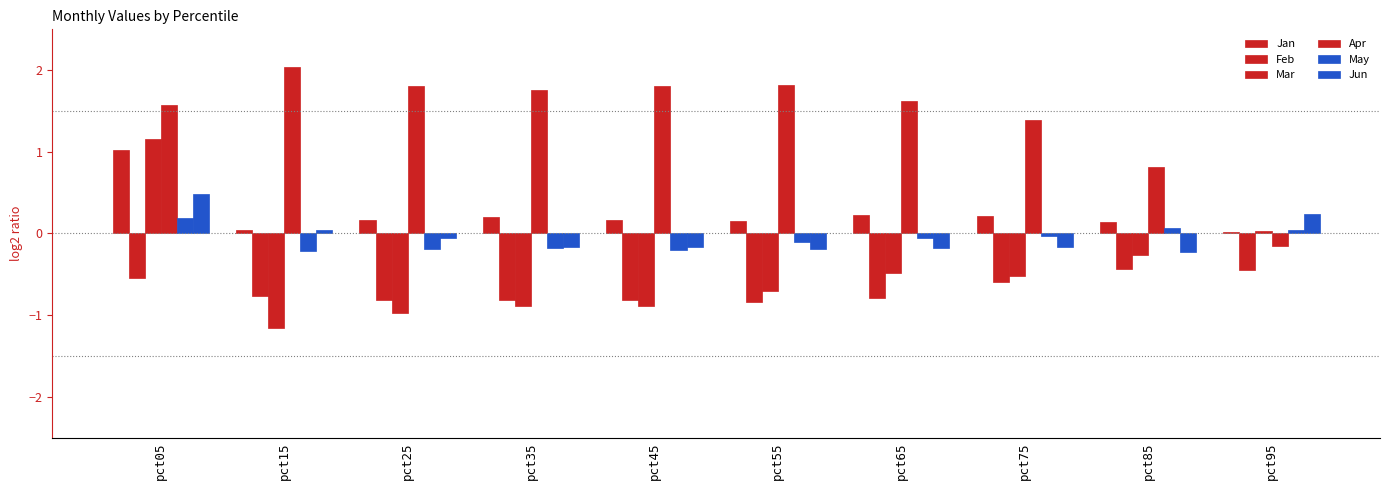

What is the sum of the Jun values at pct55 and pct15?

-0.1